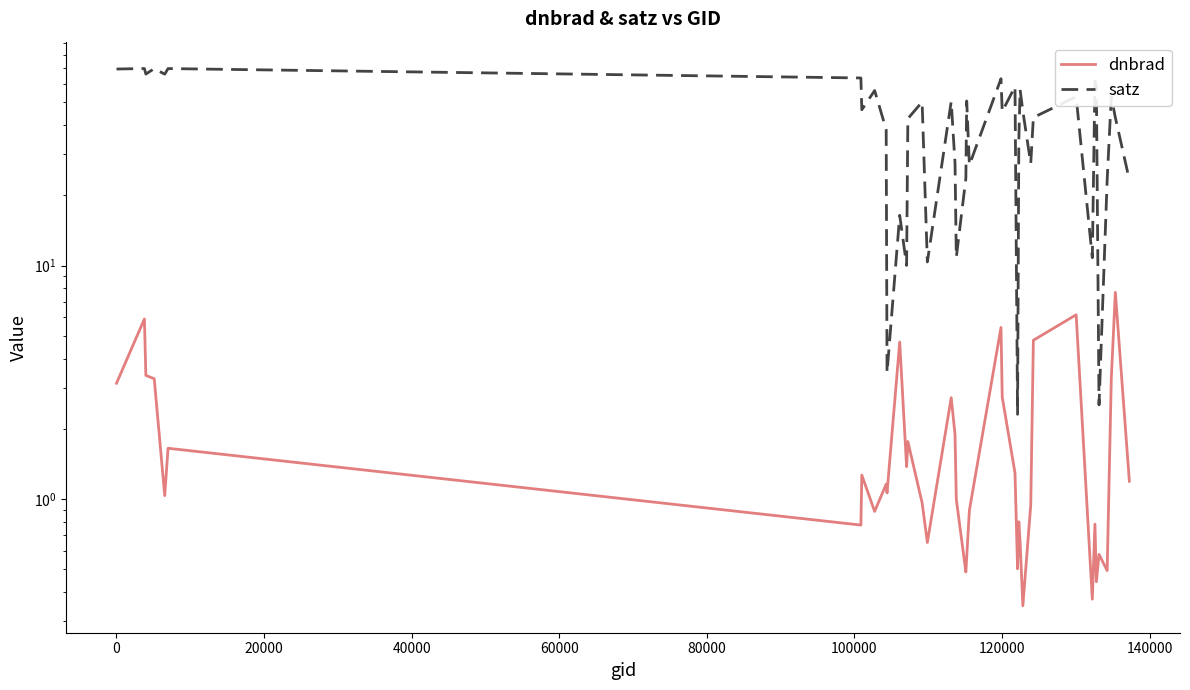

True or false: satz and dnbrad cross at least once.

False